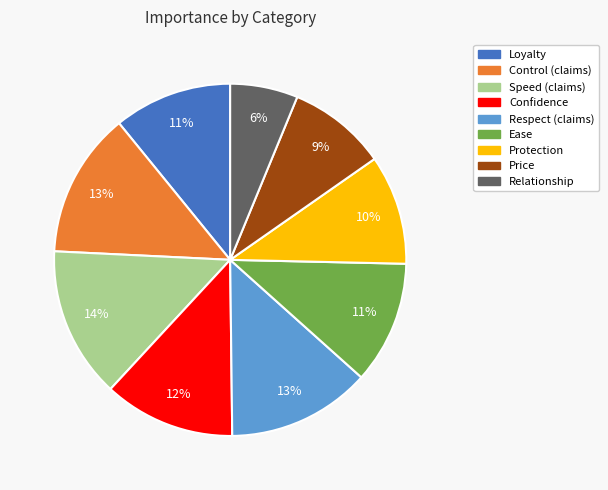

Count the number of slices in the pie.

9